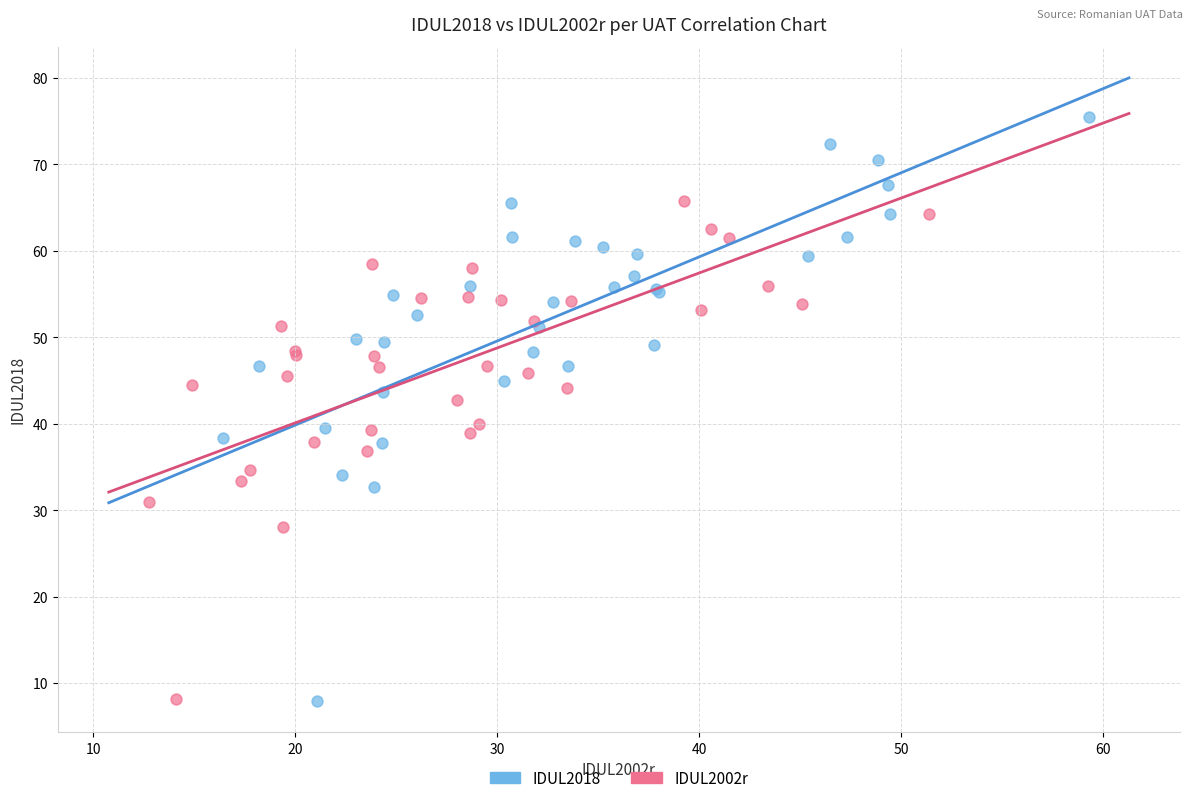

Which series has the largest Y range (max minus min)?

IDUL2018